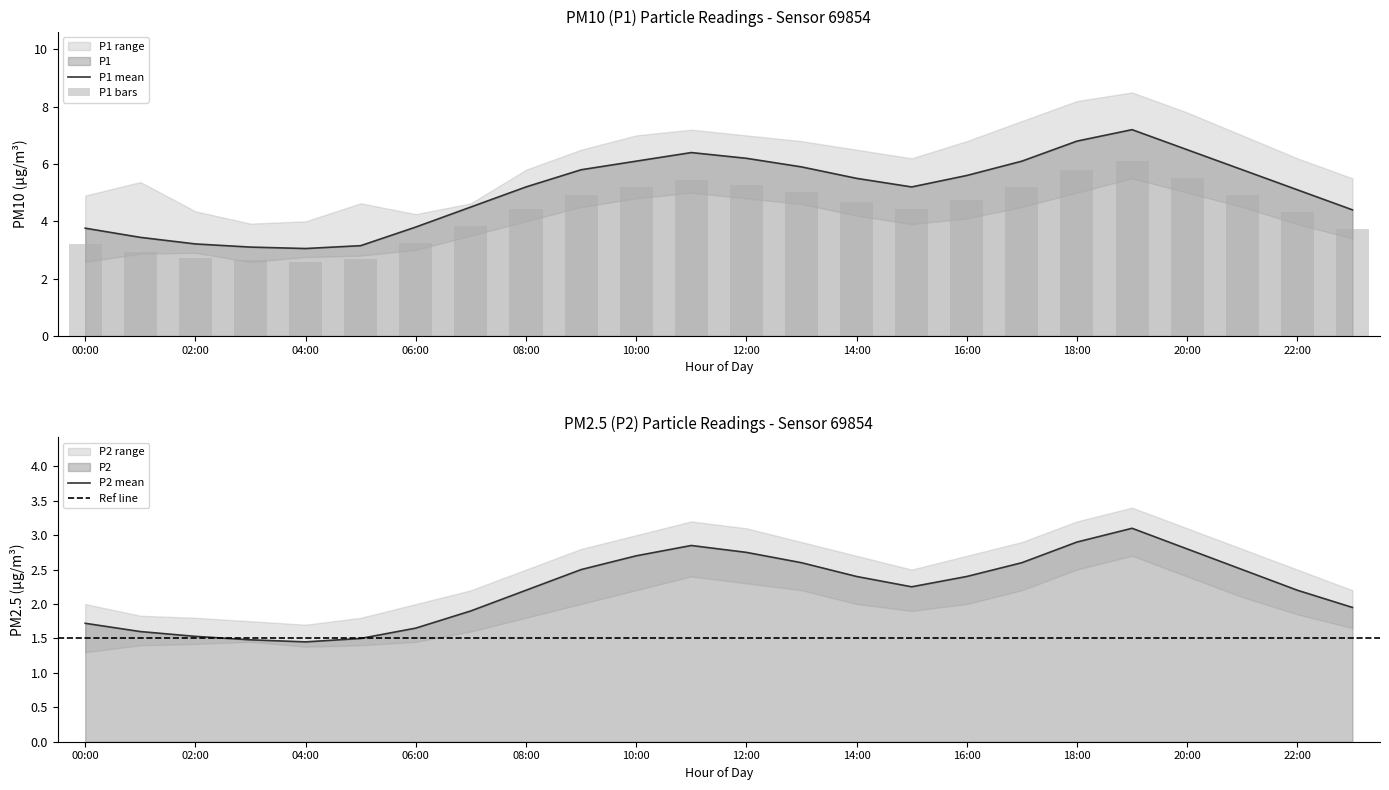

What is the sum of the P2 values at 23:00 and 09:00?

4.5